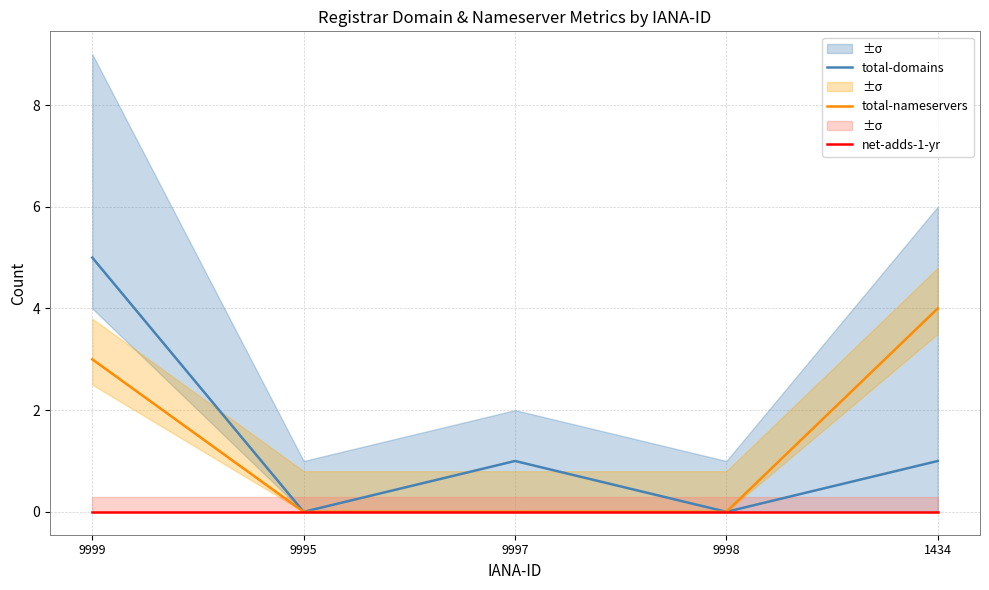

Which series changed the most between 9998 and 1434?

total-nameservers